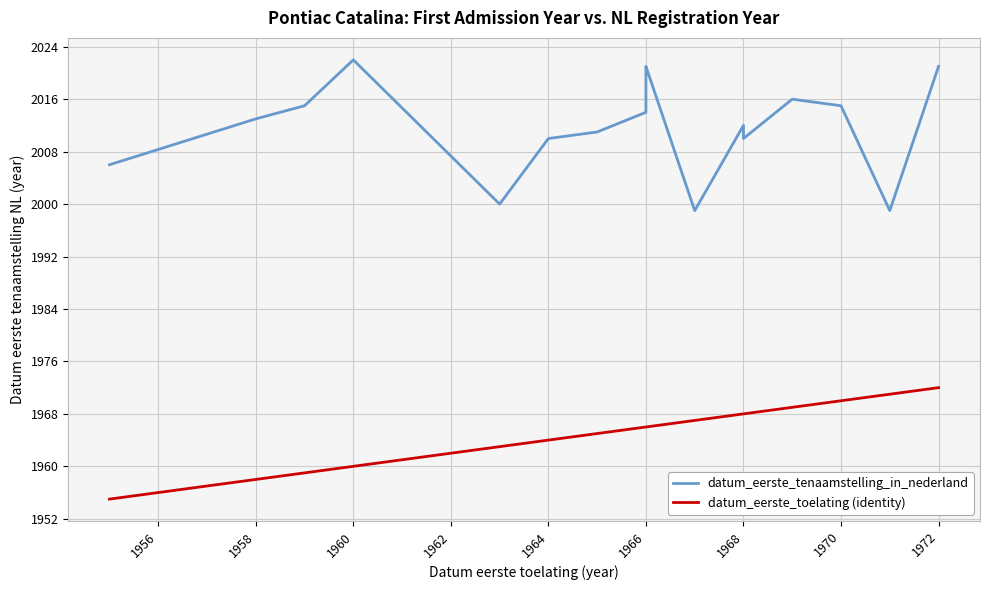

At which category does the chart reach its peak across all series?

1960